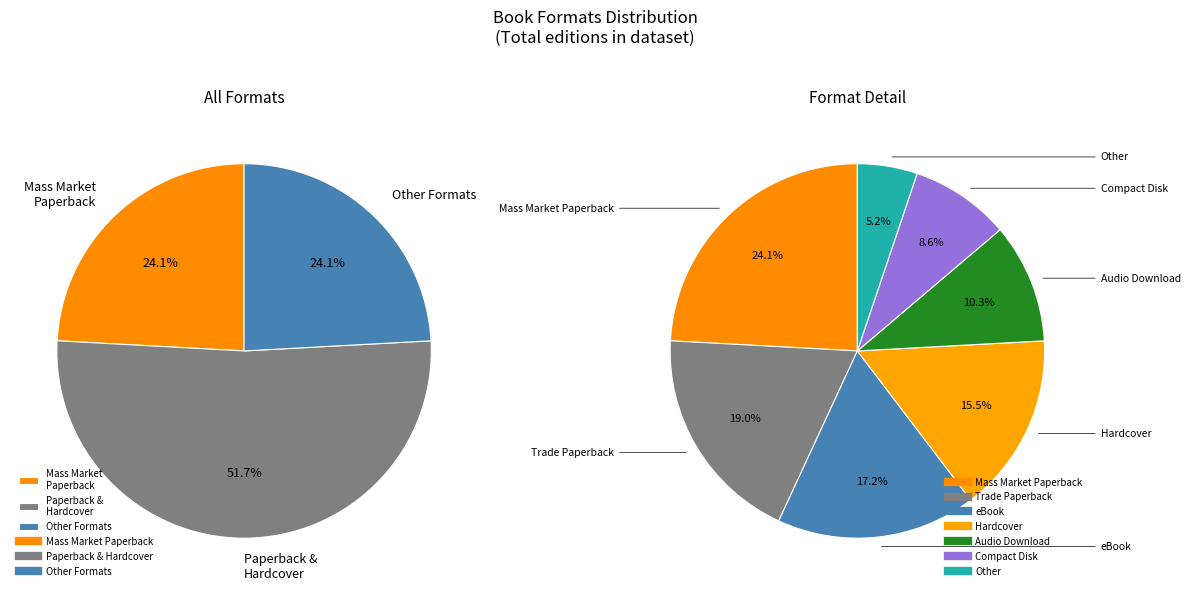

Is the sum of Mass Market Paperback and Other greater than half?

No